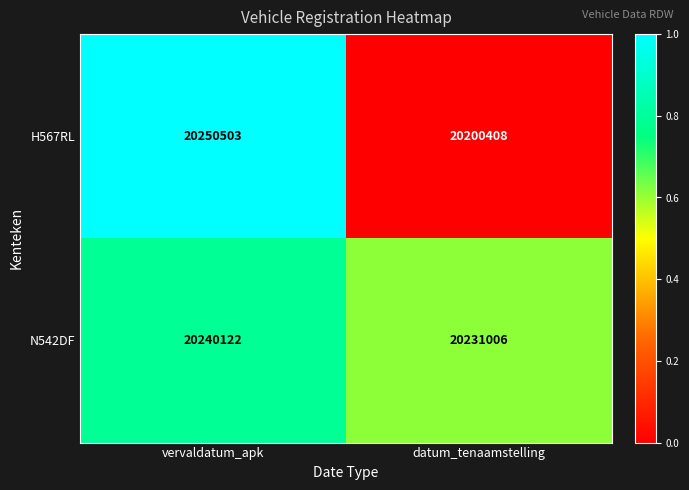

Which category has the highest value across all series?

vervaldatum_apk